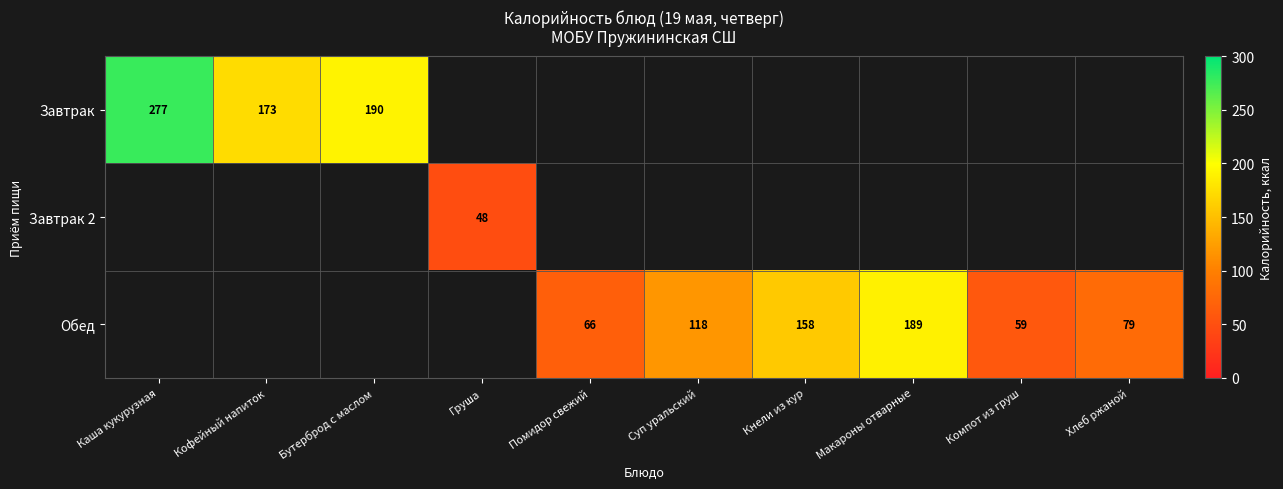

True or false: Обед has a value of 17 at Помидор свежий.

False